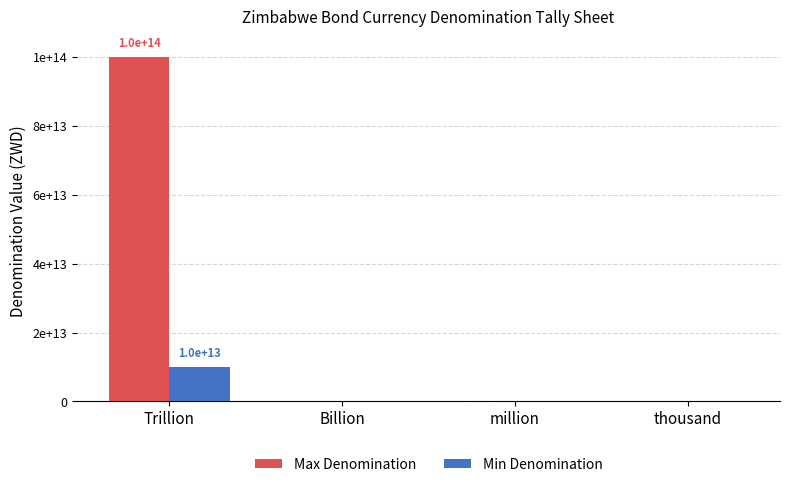

What position from the right is Billion?

3